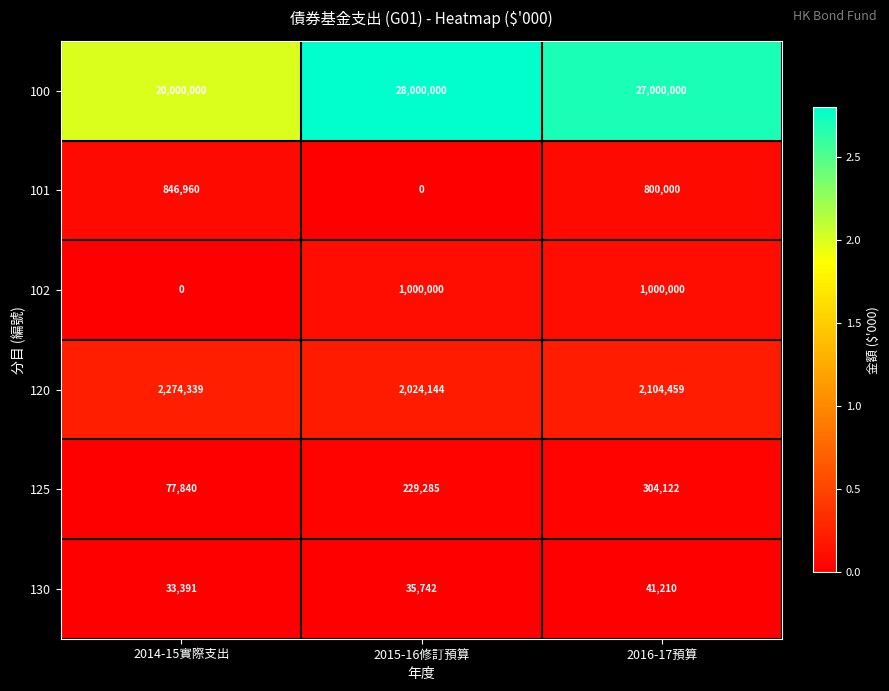

What is the total value across all series at 2014-15實際支出?

23232530